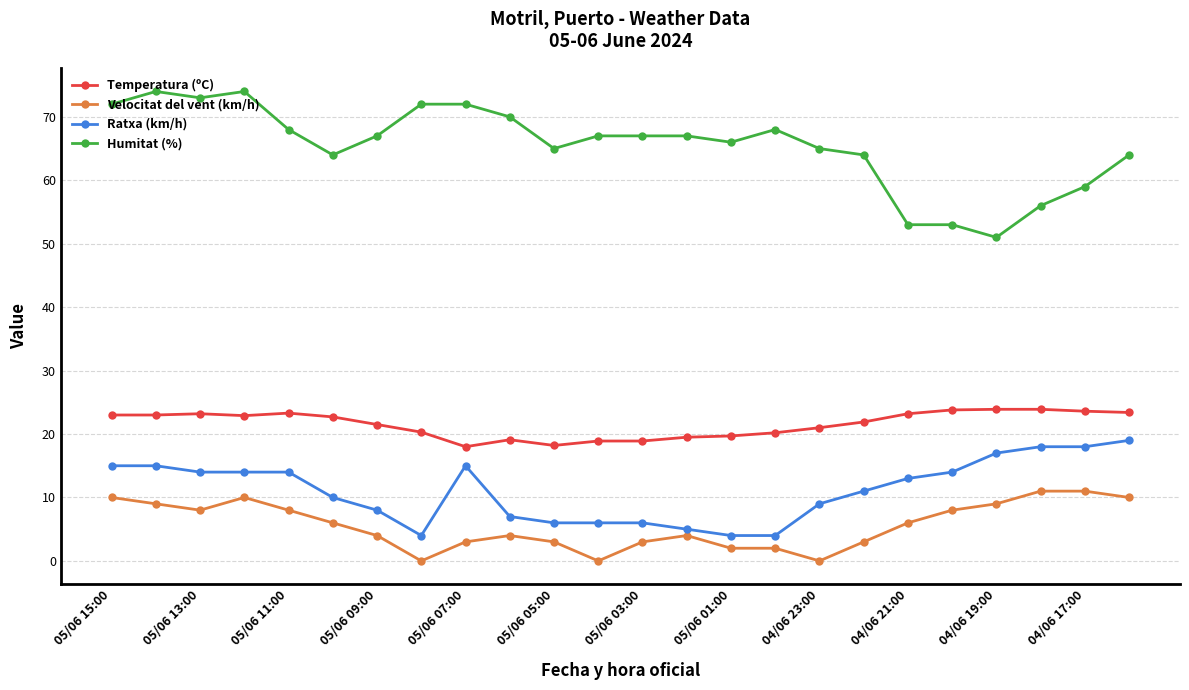

Which series has the widest spread of values?

Humitat (%)